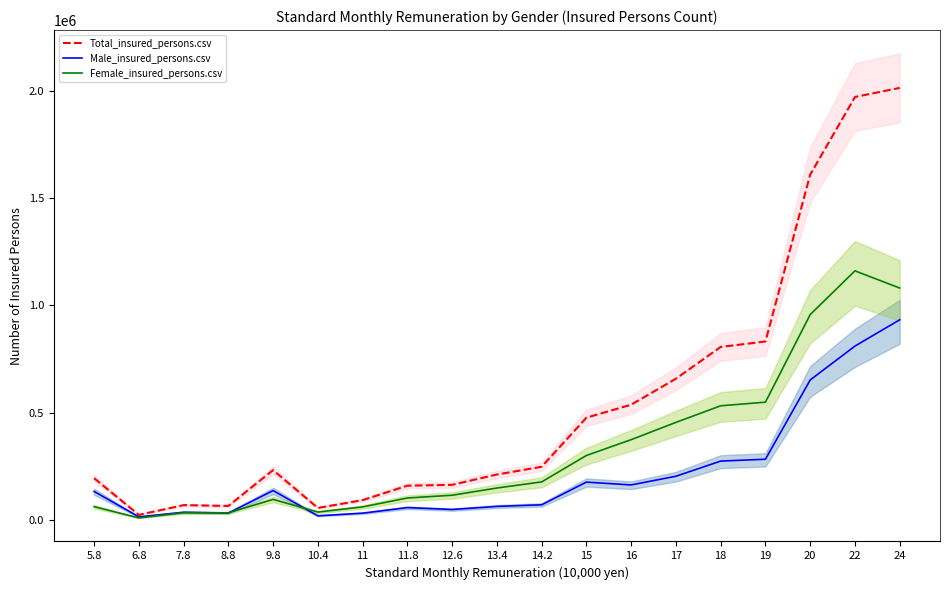

Where is Male_insured_persons.csv nearest to the value 473423?

20